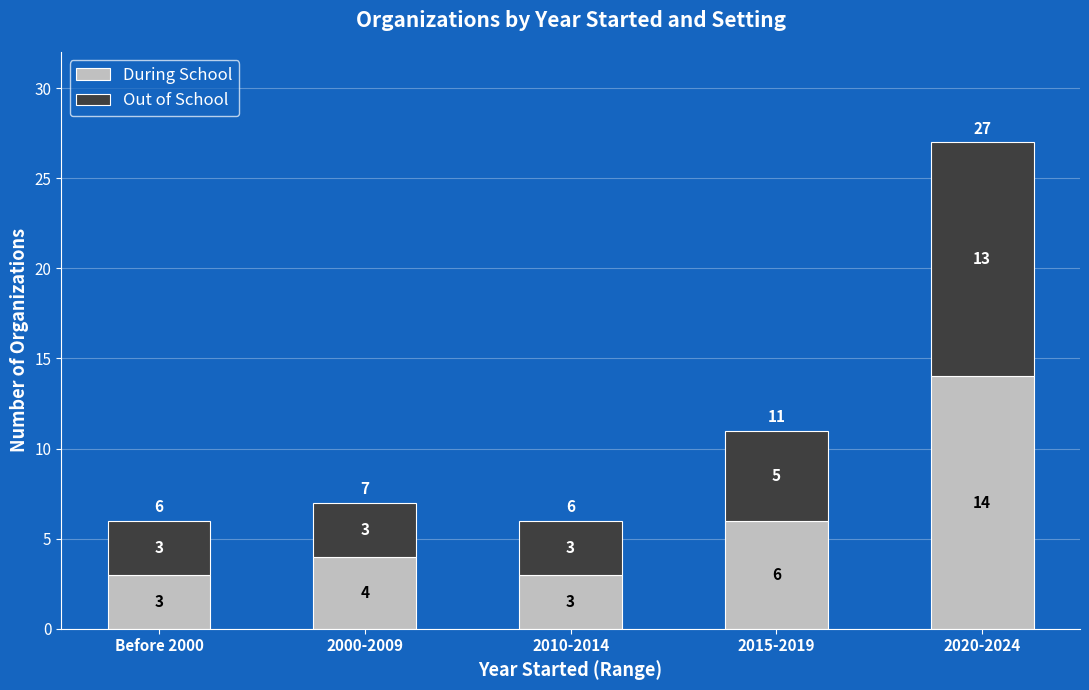

At which label is During School closest to 8?

2015-2019